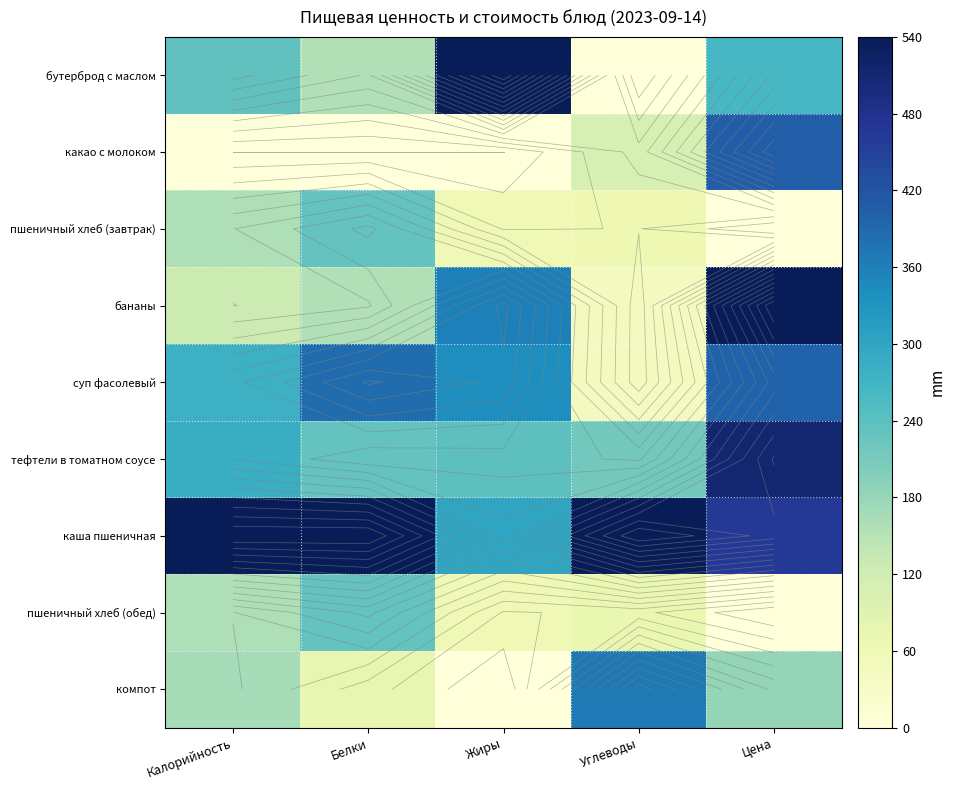

Rank the series by their maximum value, from highest to lowest.

каша пшеничная, бананы, бутерброд с маслом, тефтели в томатном соусе, какао с молоком, суп фасолевый, компот, пшеничный хлеб (завтрак), пшеничный хлеб (обед)